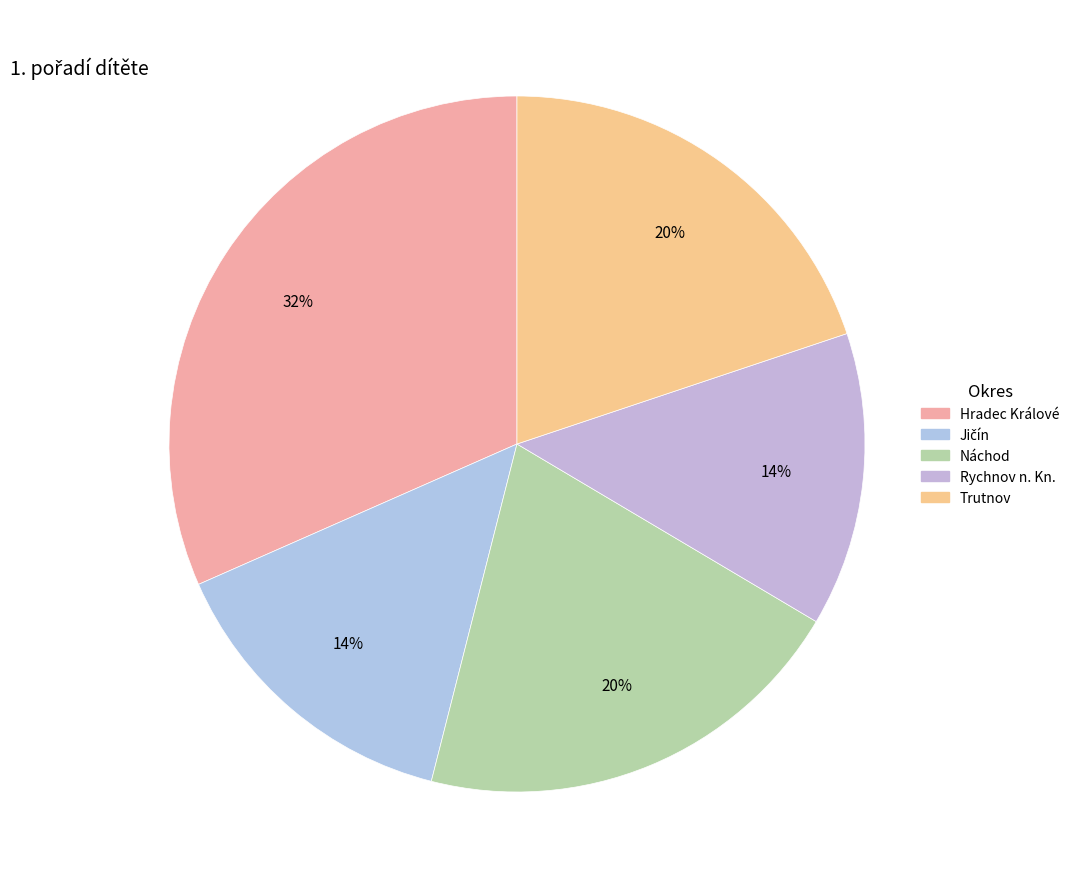

To the nearest percent, what is the combined percentage of Náchod and Trutnov?

40%